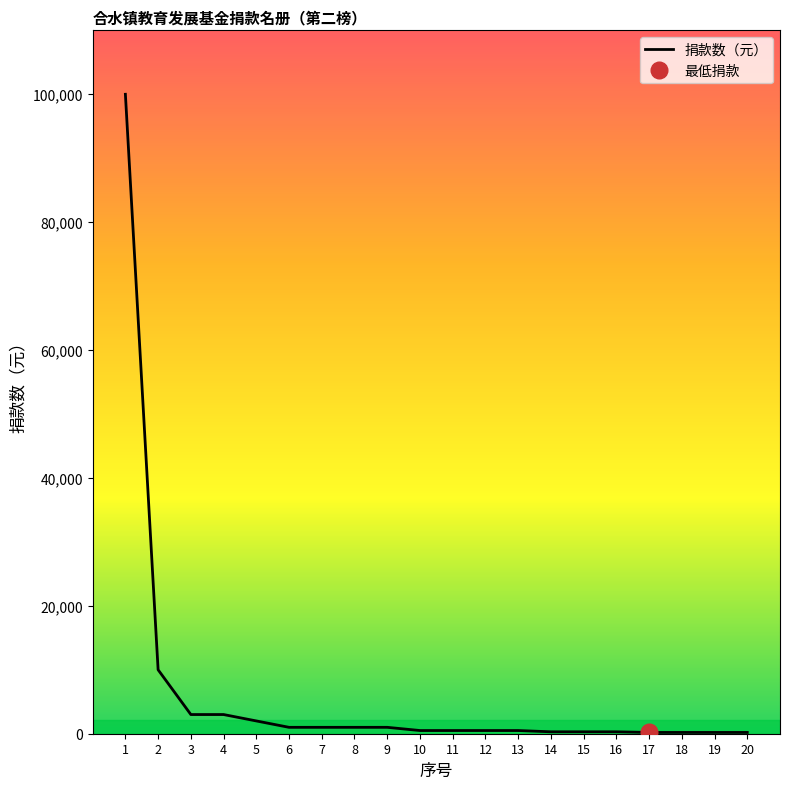

What is the maximum value shown in the chart?

100000